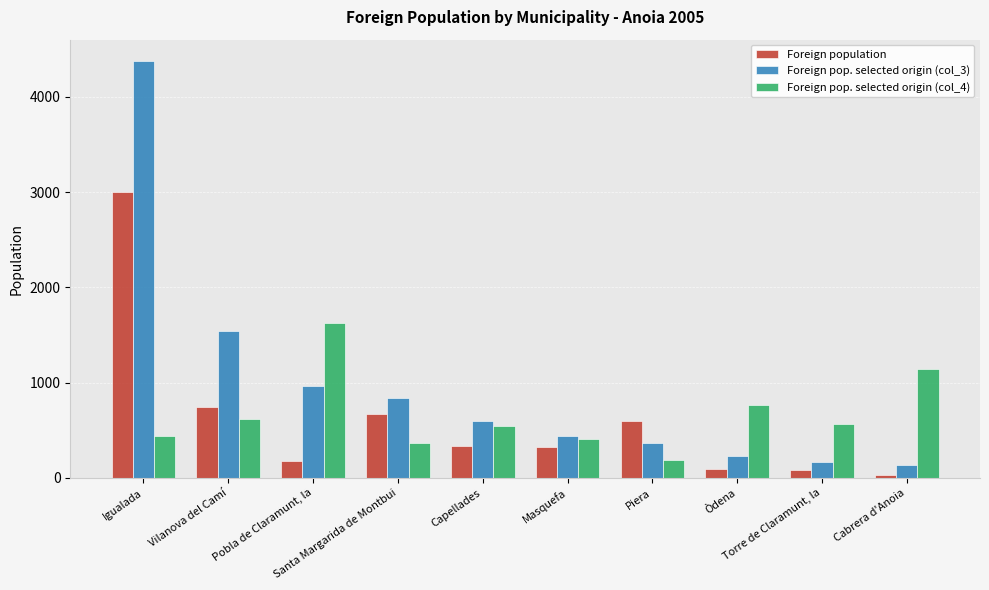

Which series has the largest total across all categories?

Foreign pop. selected origin (col_3)